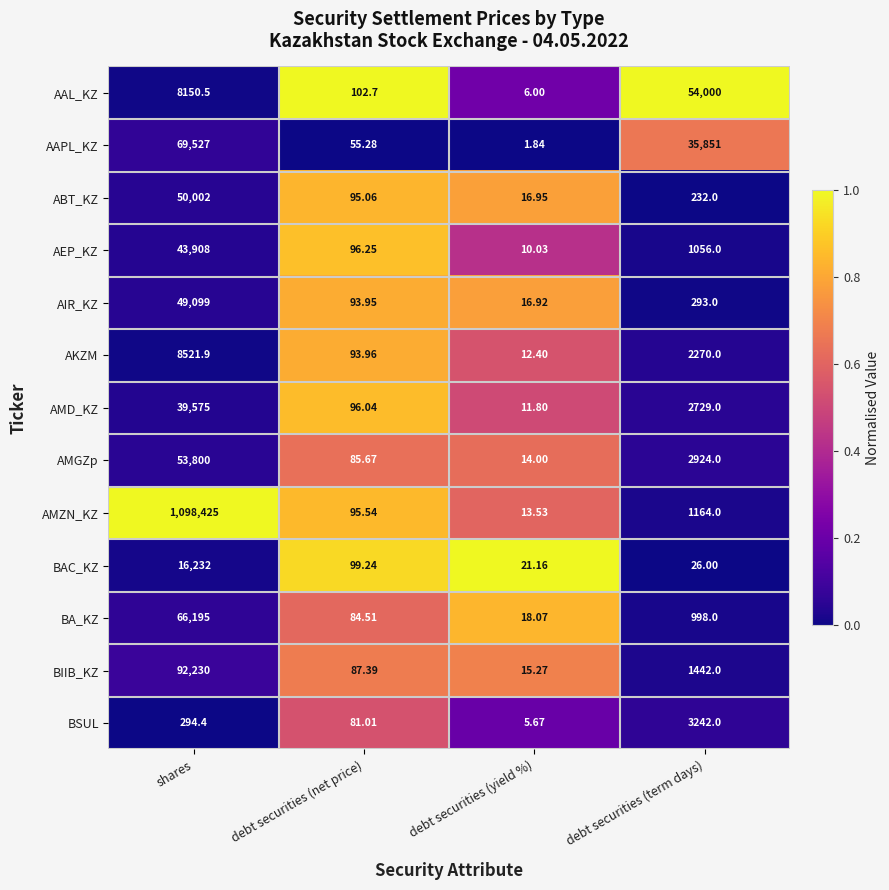

Which series has the largest total across all categories?

AMZN_KZ